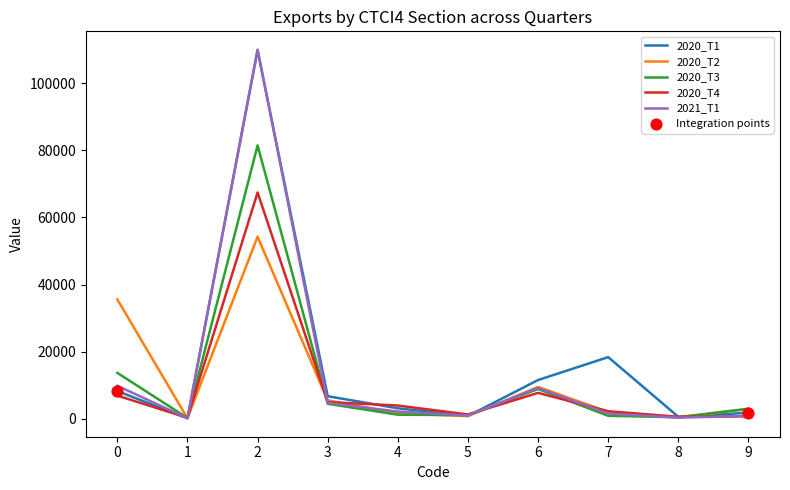

Is the value of 2020_T1 at 2 greater than the value of 2020_T2 at 8?

Yes